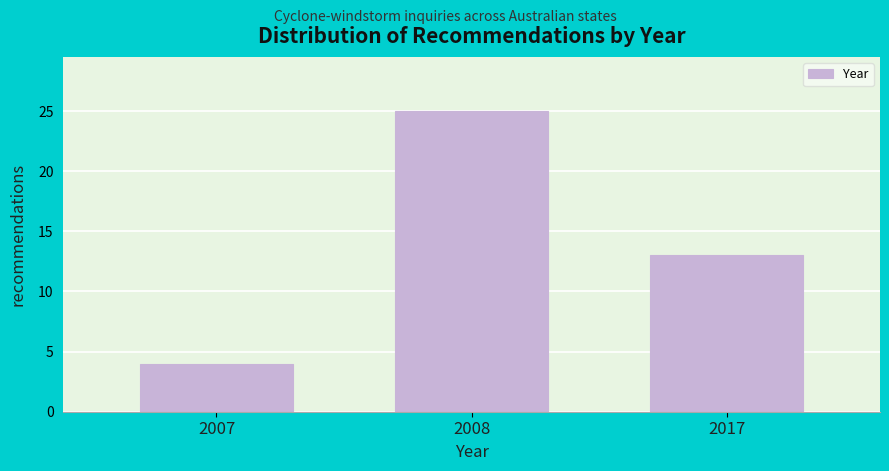

Reading right to left, list all the values displayed in this chart.

2017=13	2008=25	2007=4